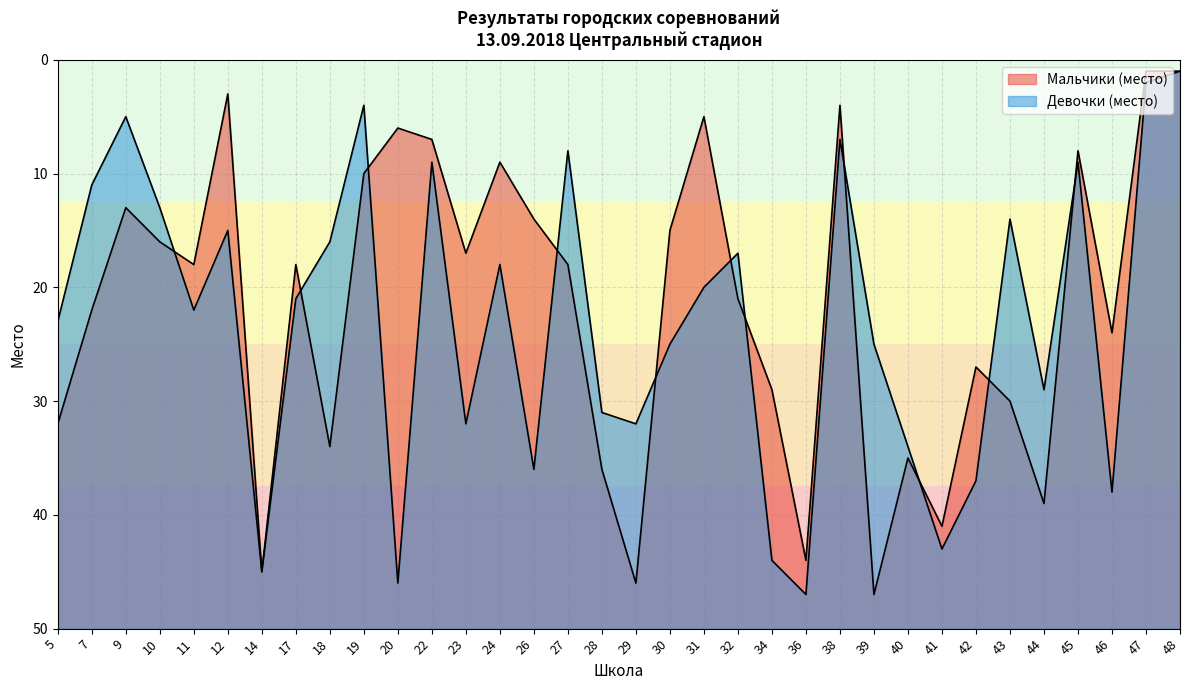

At which label does Мальчики (место) reach its minimum?

47